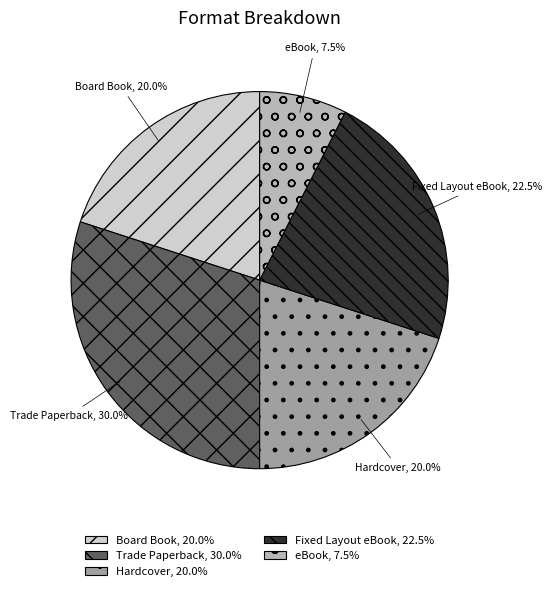

Approximately how many times larger is the value at Trade Paperback compared to Fixed Layout eBook?

1.3